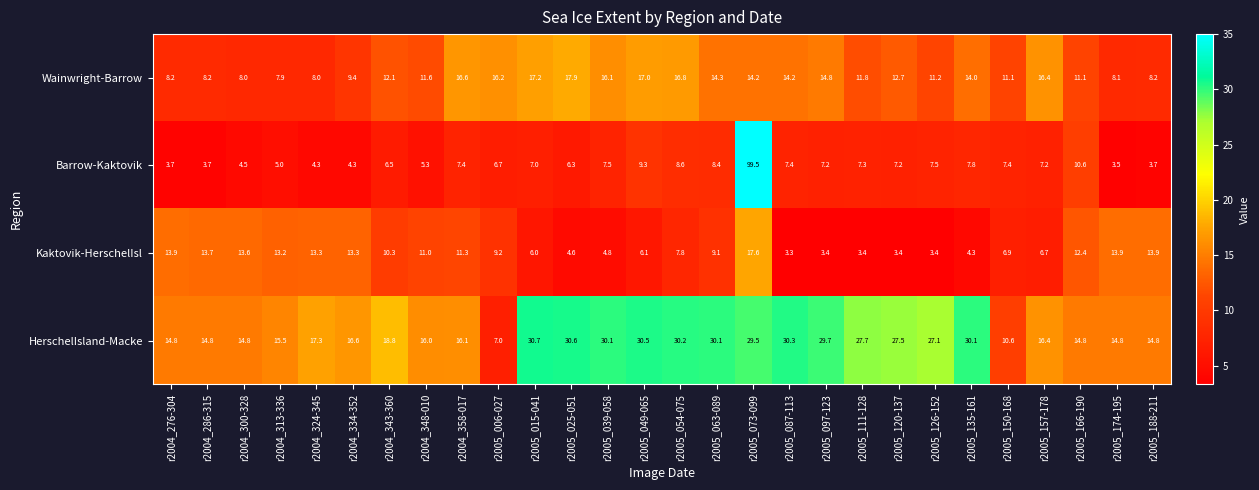

True or false: Barrow-Kaktovik has a value of 1.1 at r2004_334-352.

False